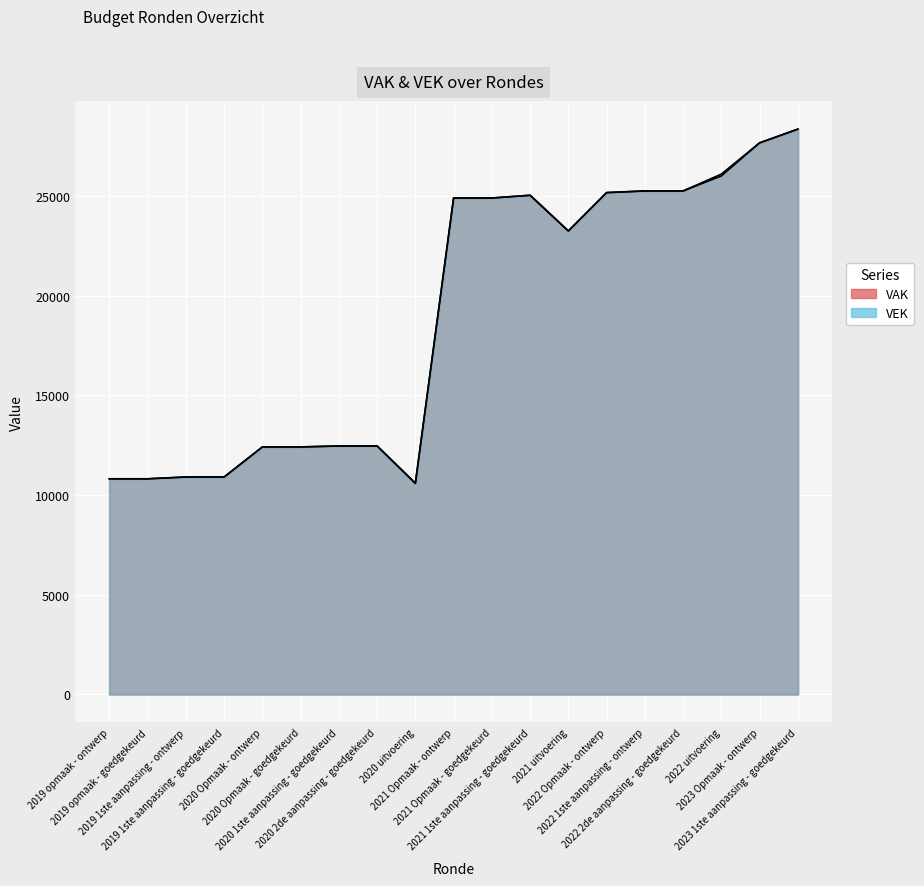

Is the value of VAK at 2022 Opmaak - ontwerp greater than the value of VEK at 2022 Opmaak - ontwerp?

No